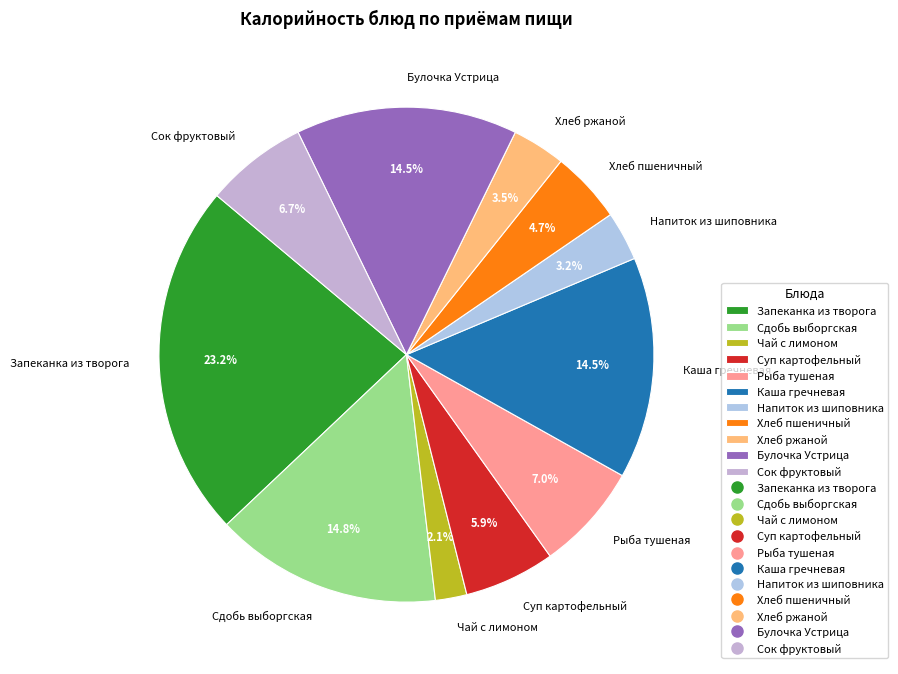

What portion of the pie excludes Каша гречневая?

85.5%